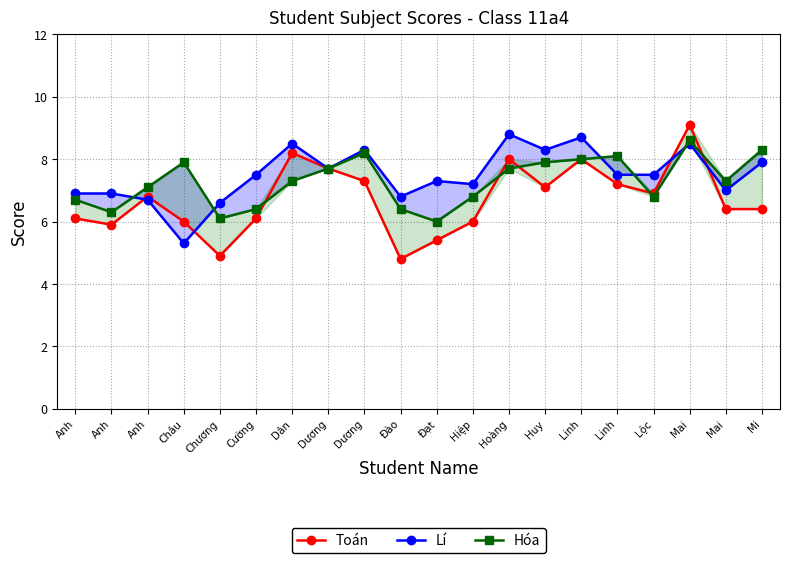

Which series has the largest total across all categories?

Lí